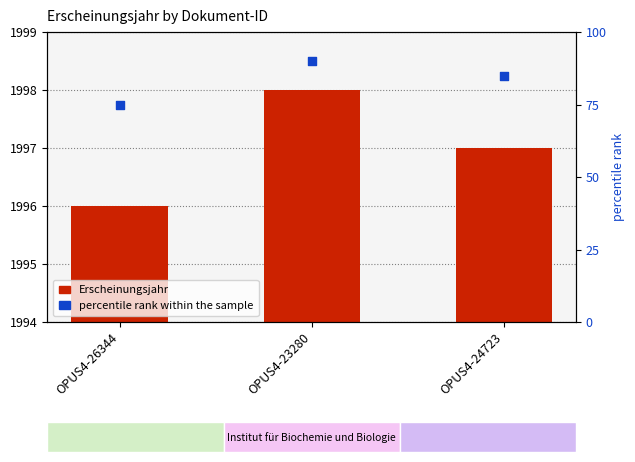

Which series reaches the minimum Y coordinate?

percentile rank within the sample